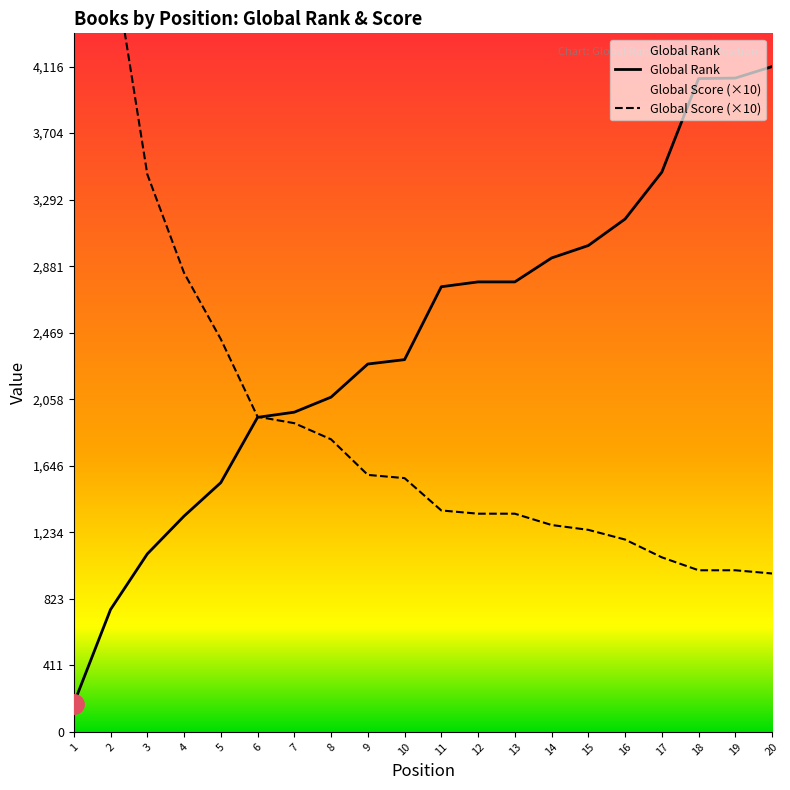

After their last crossing, which series has the higher values: Global Score or Global Rank?

Global Rank